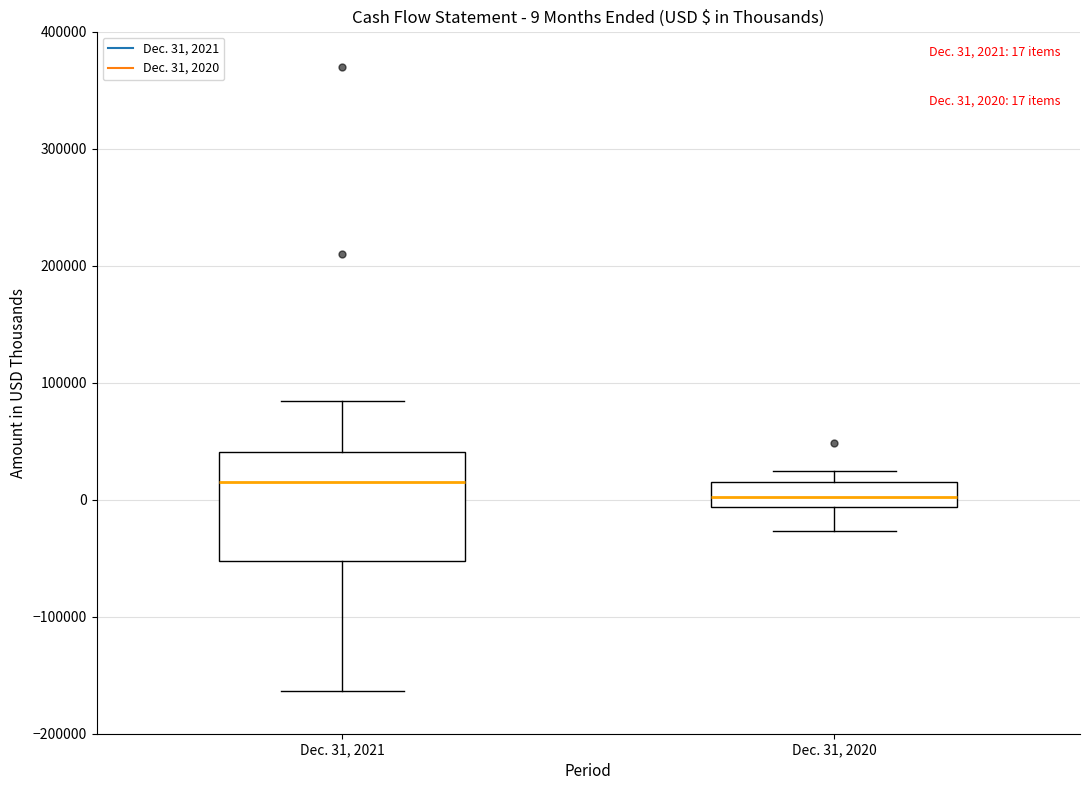

Which box's median line is the highest?

Dec. 31, 2021